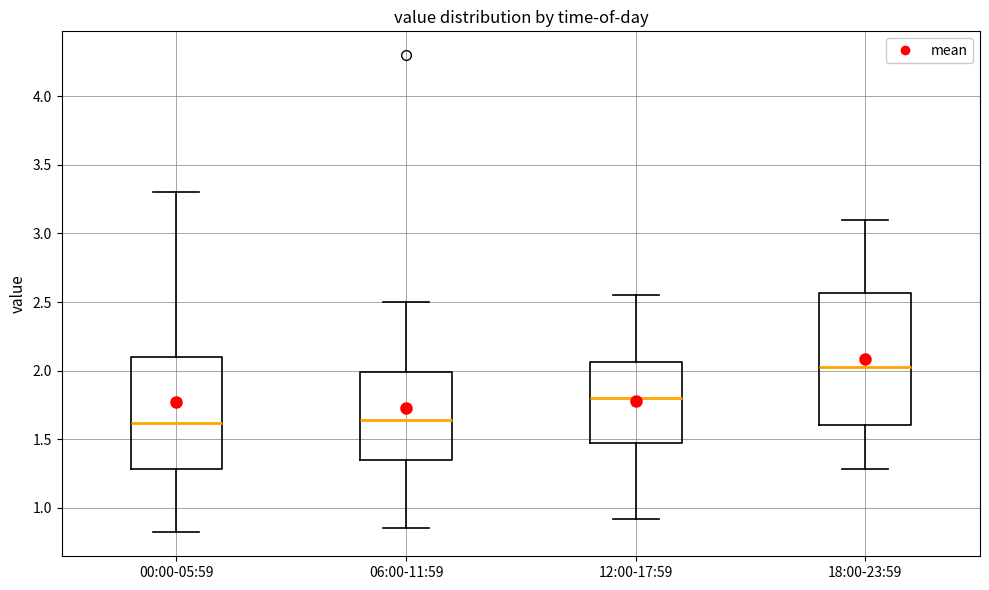

Reading left to right, transcribe this box plot: for each box, give where its median line is, the range the box spans, and where its two whiskers end, as read against the y-axis. The values are not printed on the chart, so give them approximately, as read against the axis.

00:00-05:59: median 1.60, box 1.30 to 2.10, whiskers 0.80 to 3.30
06:00-11:59: median 1.65, box 1.35 to 2.00, whiskers 0.85 to 2.50
12:00-17:59: median 1.80, box 1.45 to 2.05, whiskers 0.90 to 2.55
18:00-23:59: median 2.05, box 1.60 to 2.55, whiskers 1.30 to 3.10